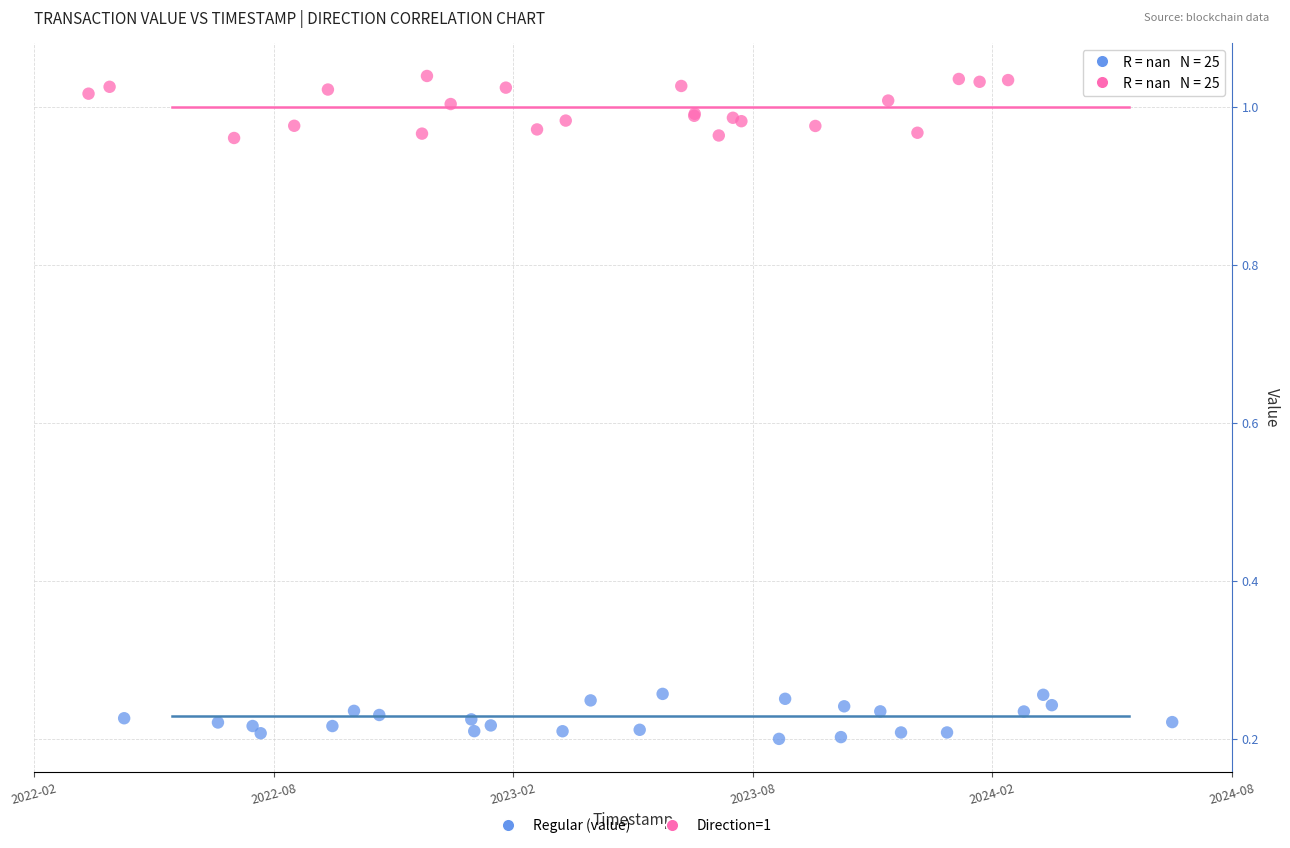

Which series has the widest spread of Y values?

Direction=1